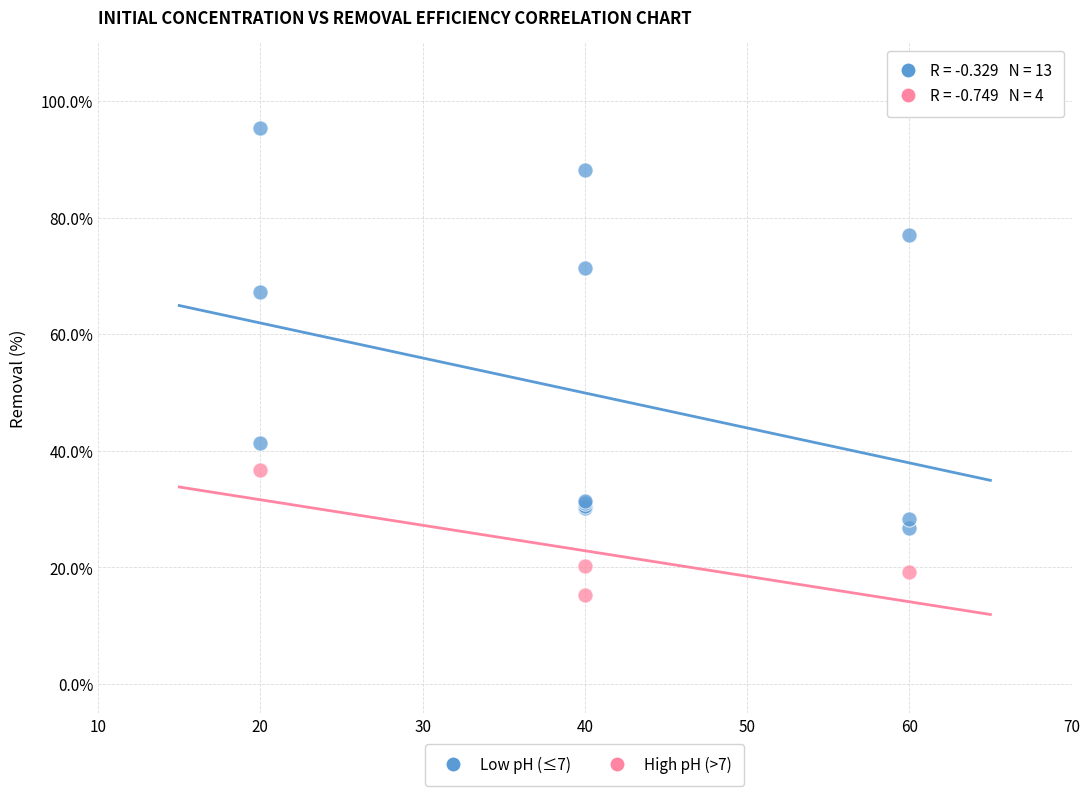

Which series contains the highest Y value?

Low pH (≤7)